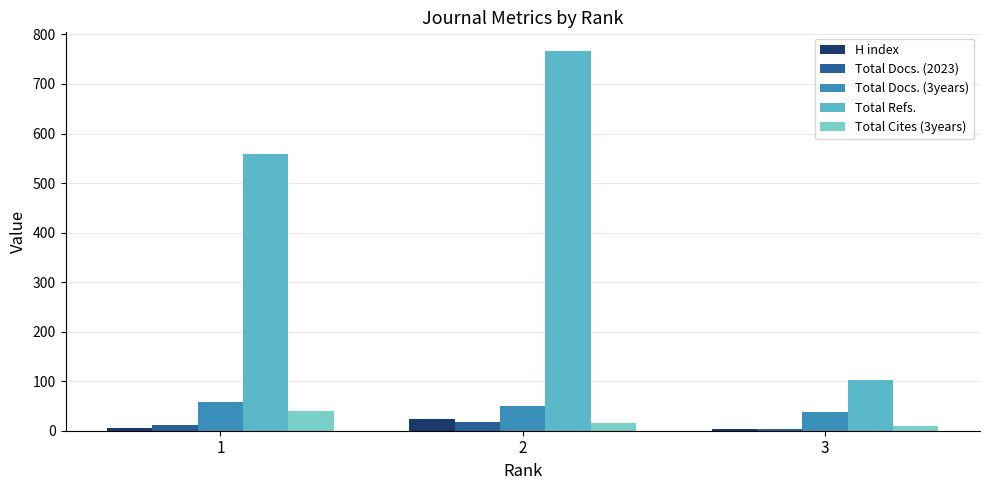

Reading right to left, transcribe all the data shown in this chart.

H index: 4	23	6
Total Docs. (2023): 4	18	12
Total Docs. (3years): 37	49	57
Total Refs.: 102	766	558
Total Cites (3years): 9	16	39